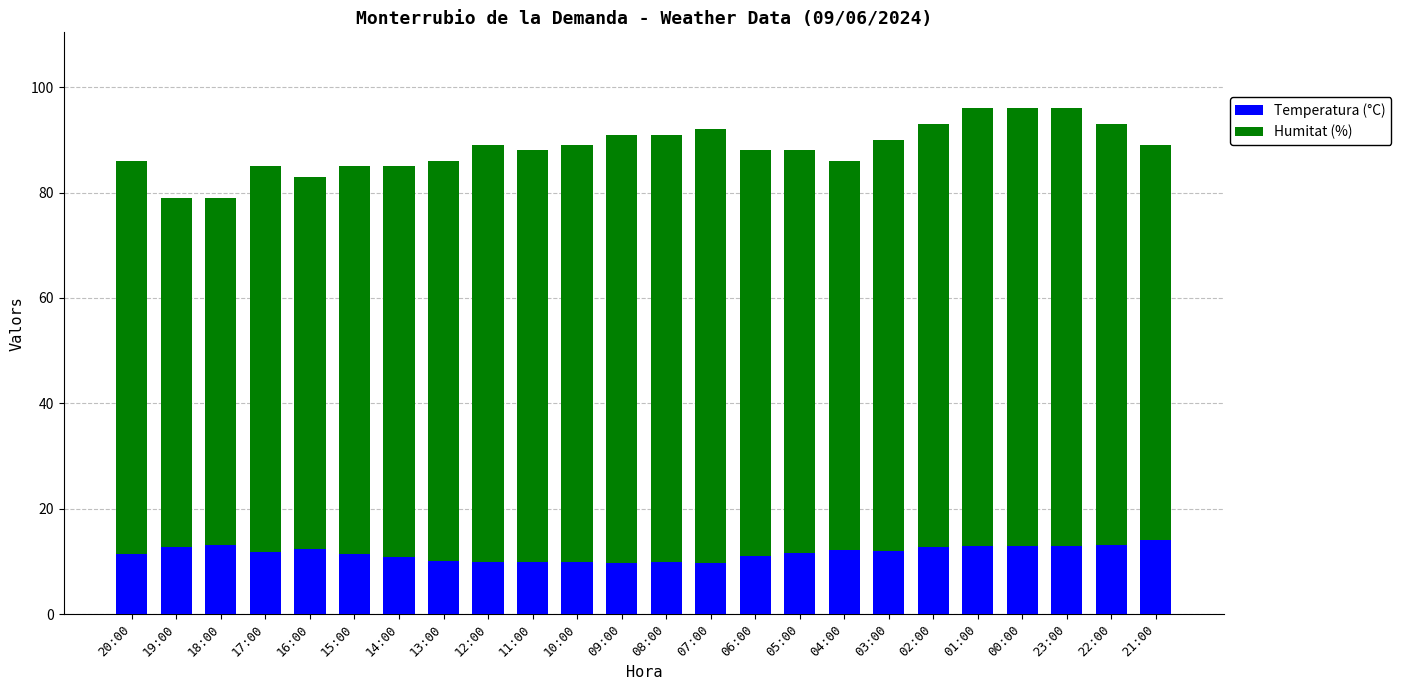

Is it true that Temperatura (°C) equals 12.9 at 00:00?

True